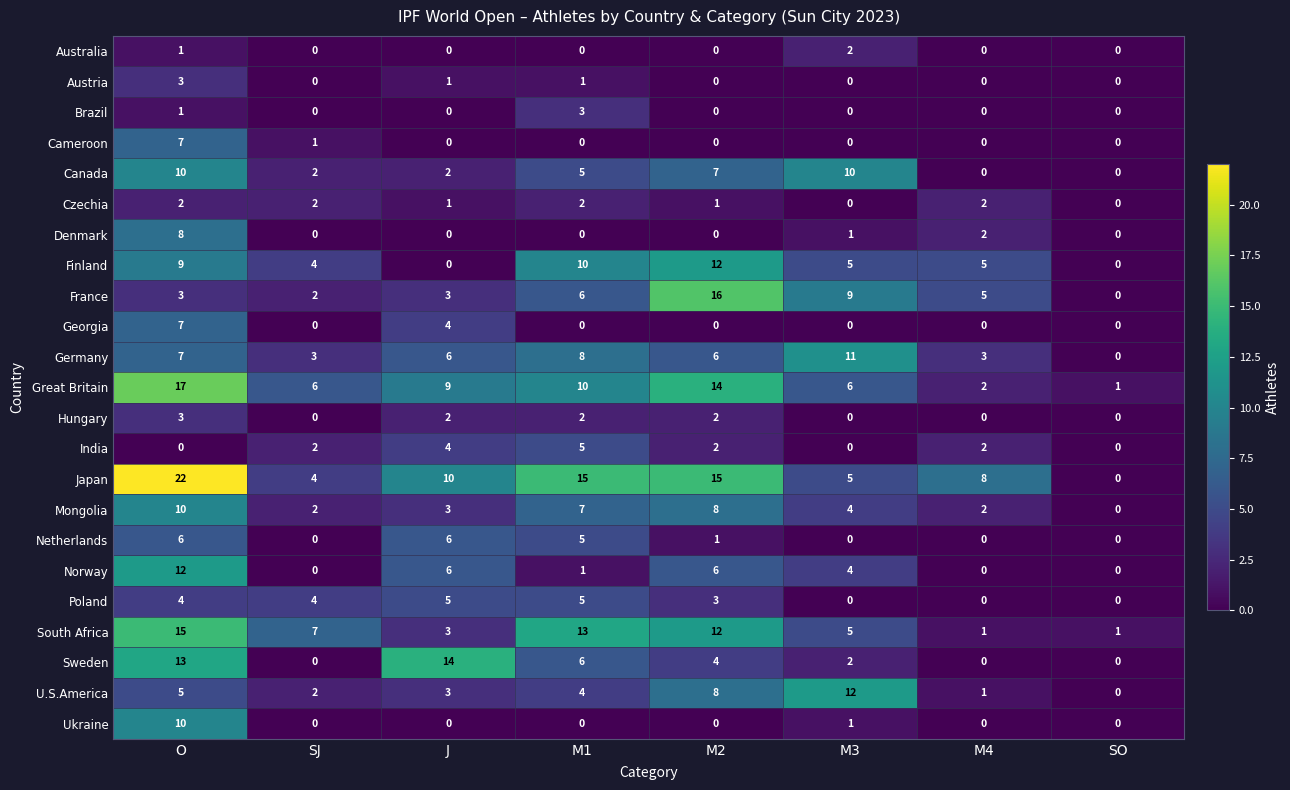

Is the value of Canada at SO greater than the value of South Africa at SJ?

No